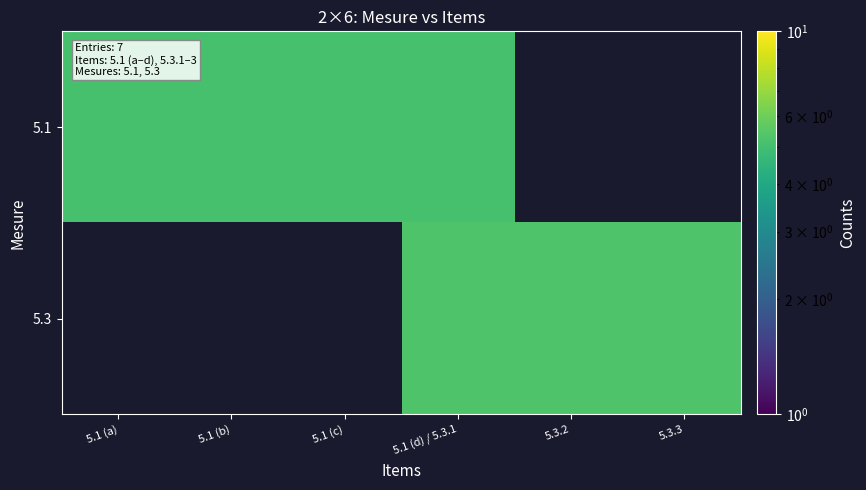

At how many categories does at least one series exceed 5?

6